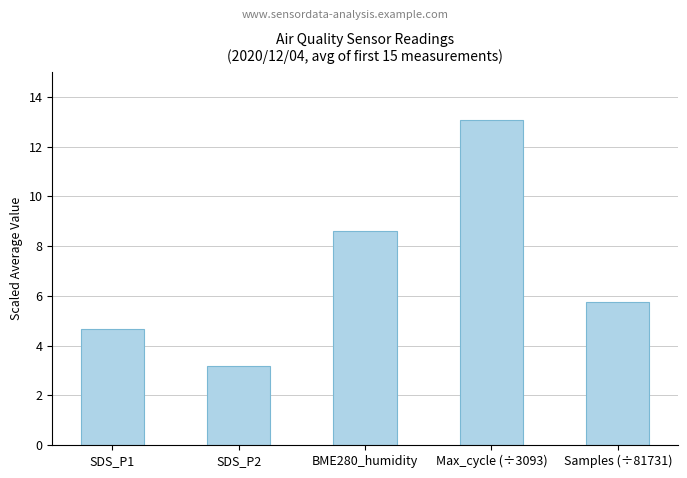

What is the average value?

7.0